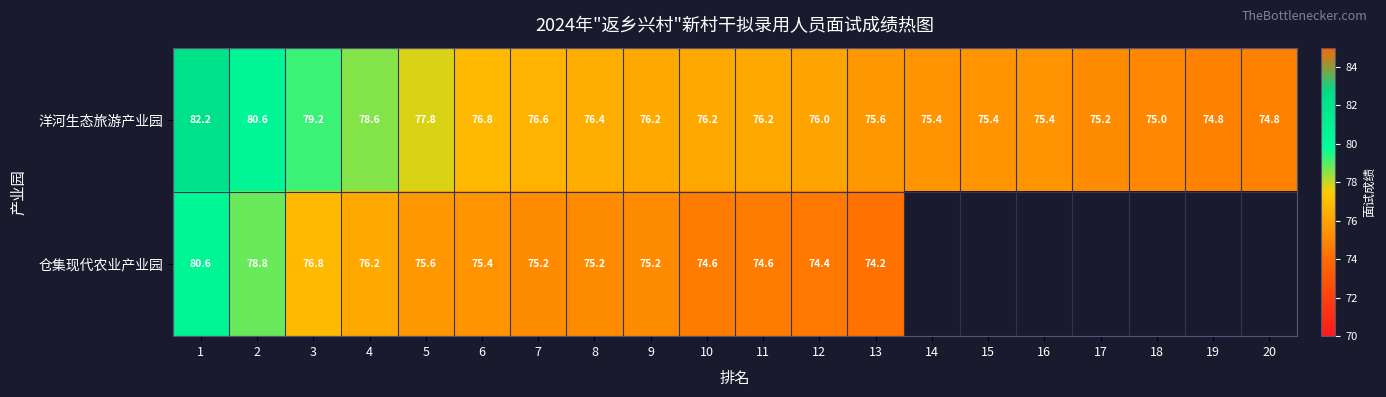

What is the total value across all series at 2?

159.4